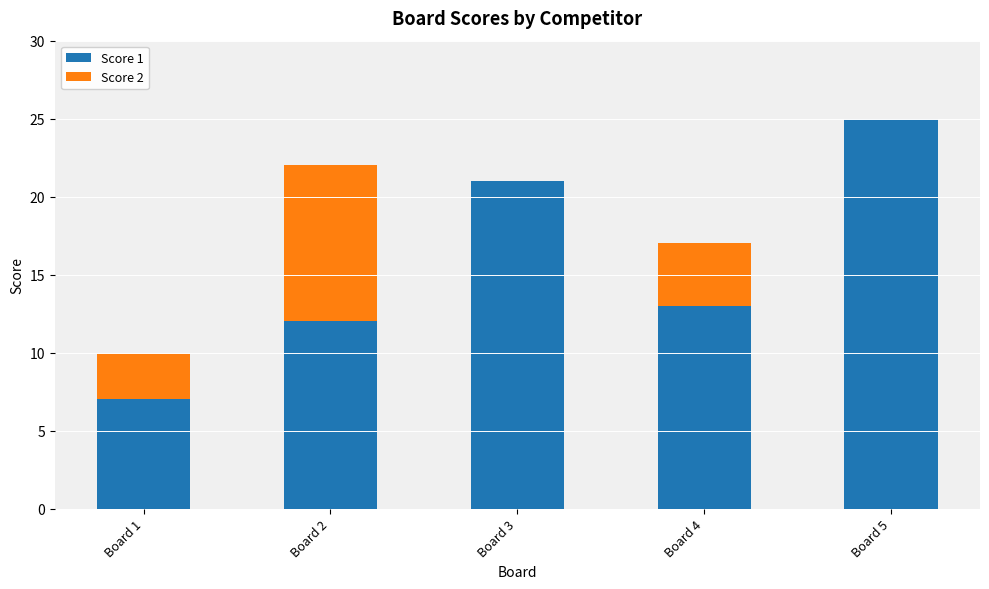

At which label is Score 1 closest to 16?

Board 4